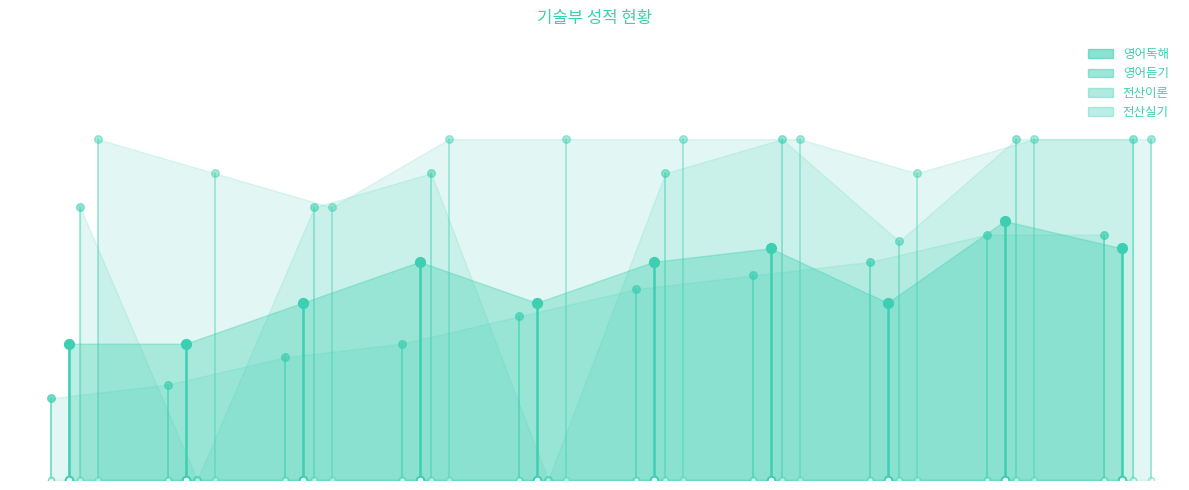

At which category is the sum across all series the highest?

8